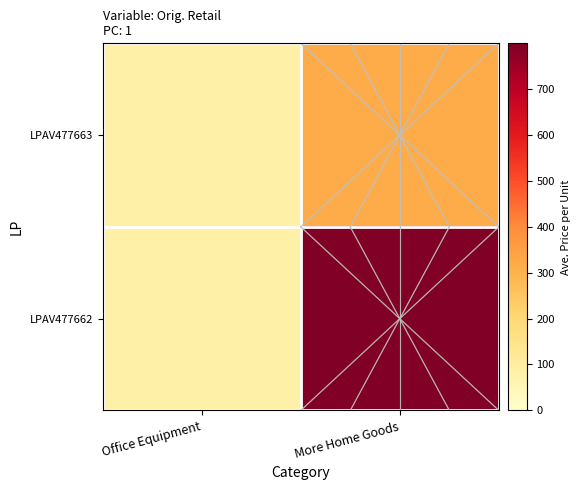

Which series has the largest total across all categories?

LPAV477662